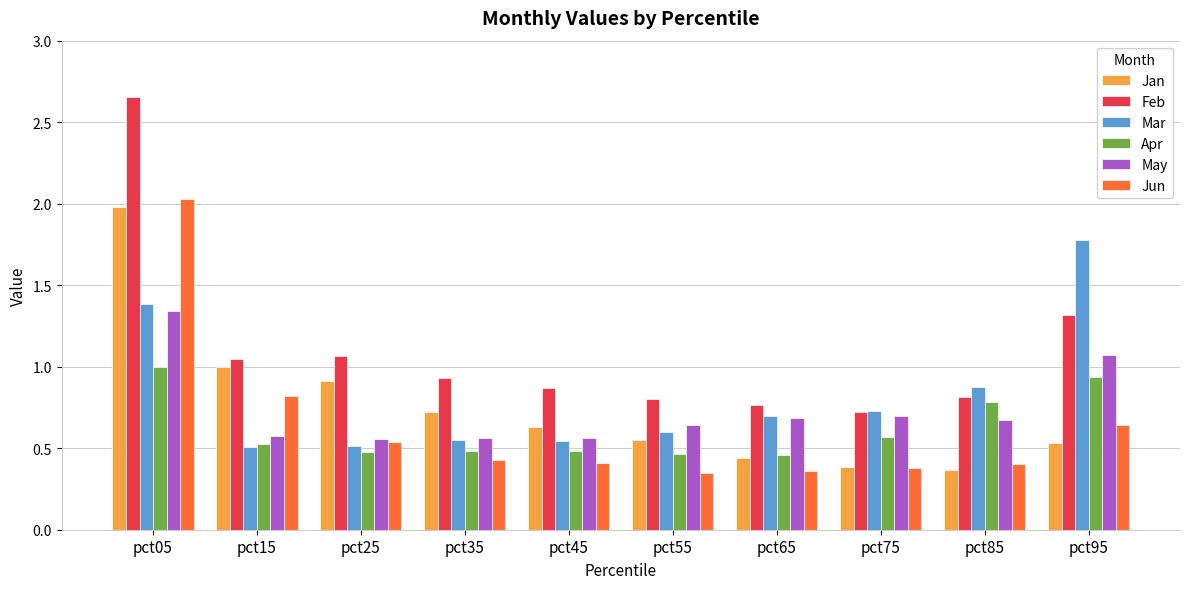

True or false: Mar has a value of 0.7 at pct05.

False